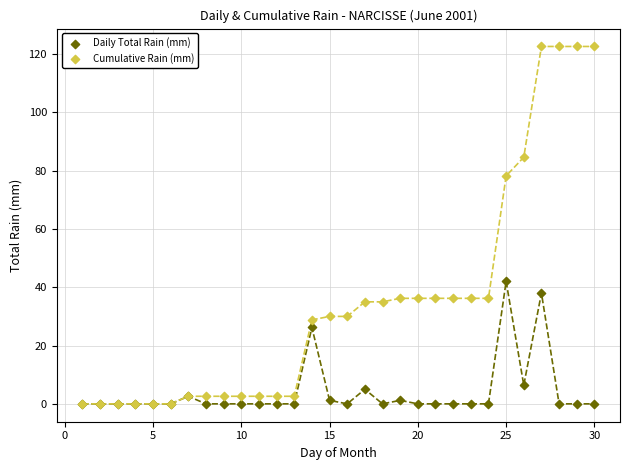

In the Daily Total Rain (mm) series, what Y value is closest to 21?

26.2